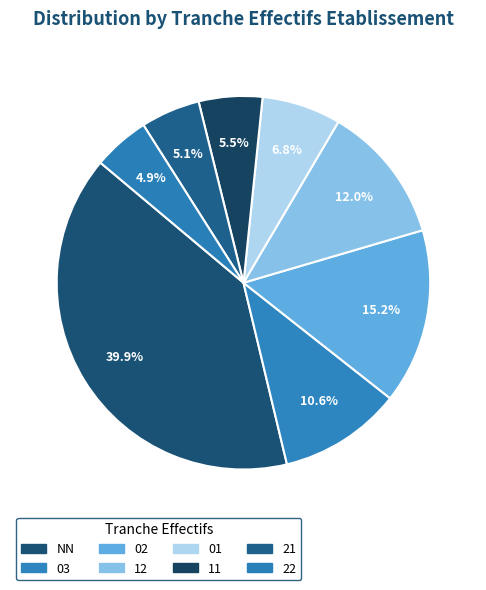

How many slices are in this pie chart?

8